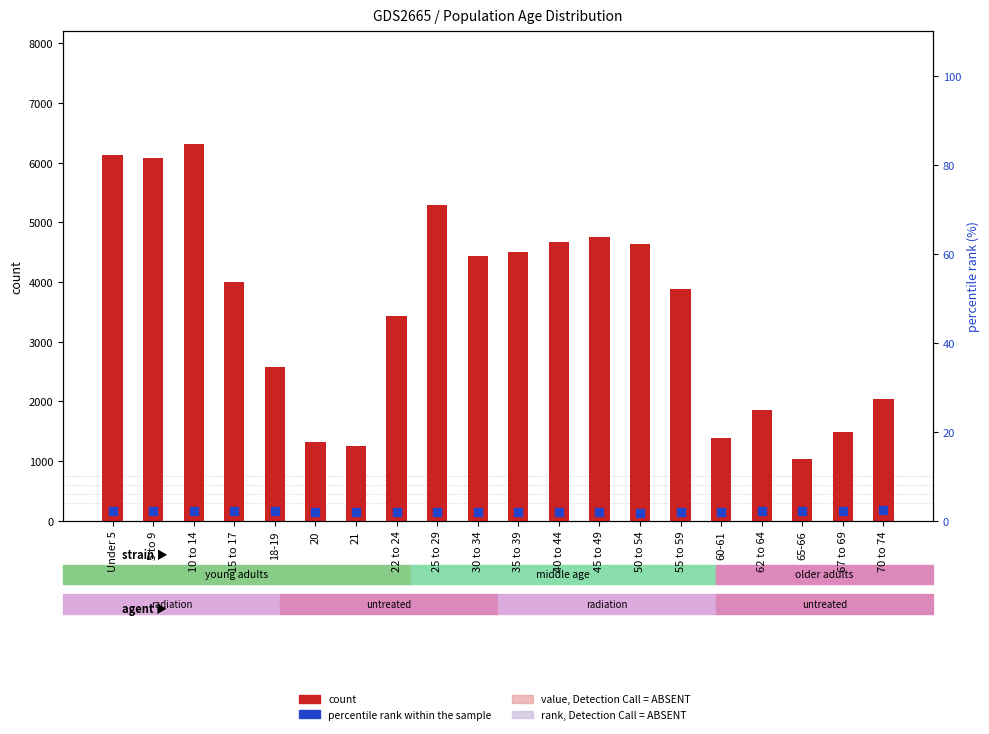

Is the value of count (This Area) at Under 5 greater than the value of percentile rank within the sample at 62 to 64?

Yes